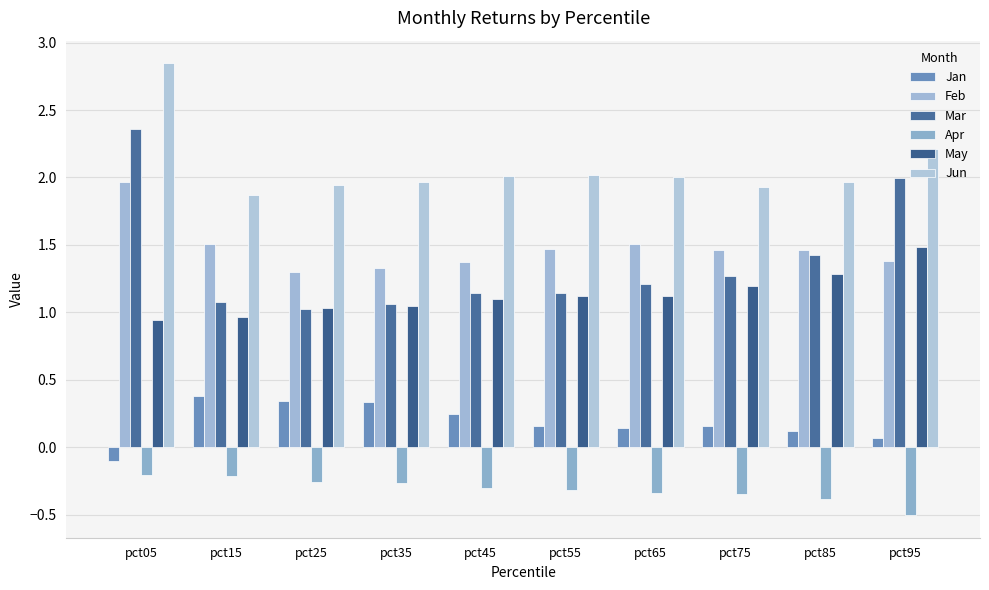

What are all the series names shown in the legend?

Jan, Feb, Mar, Apr, May, Jun